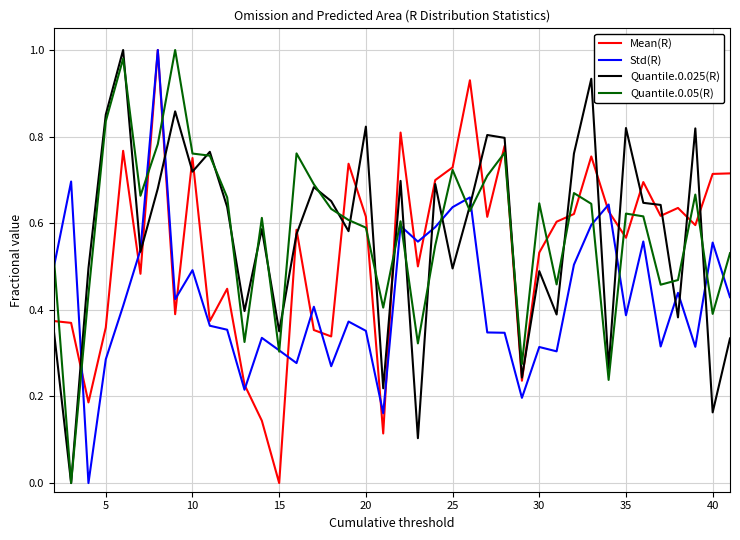

What is the difference between the second highest and second lowest values in the Std(R) series?

0.5